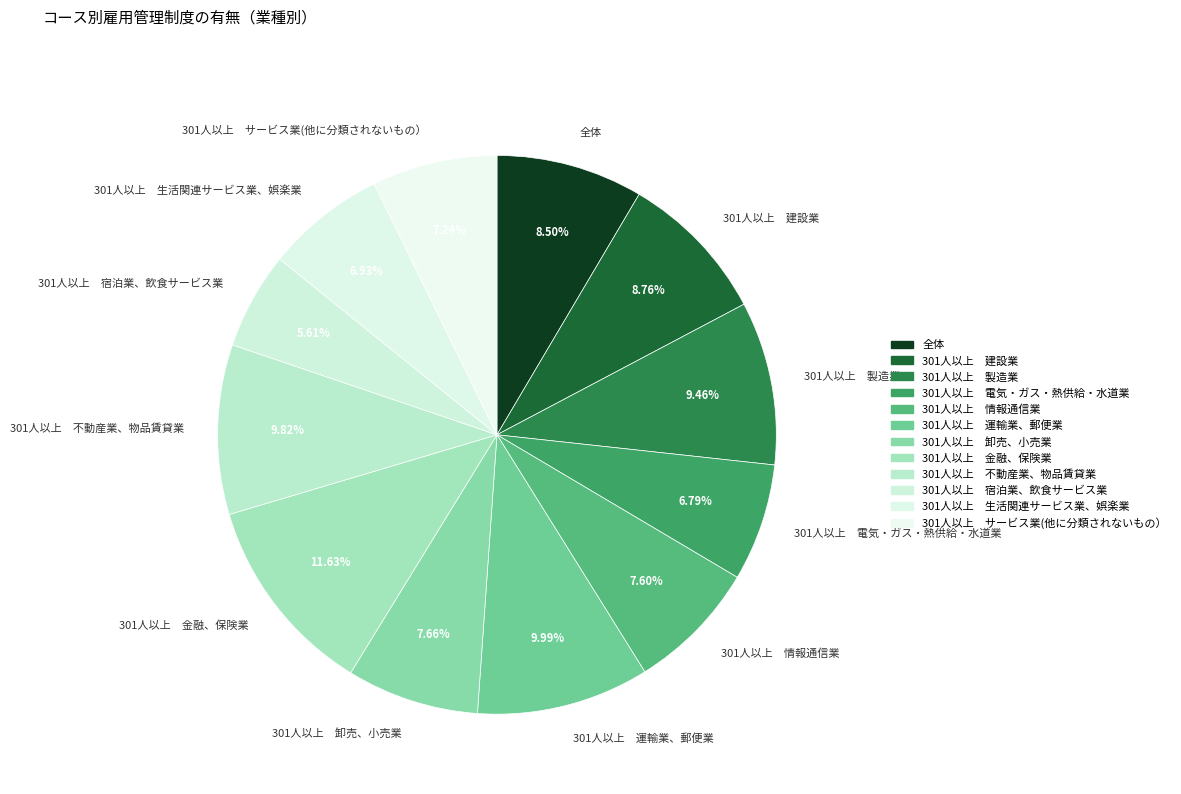

Combined, do 301人以上 卸売、小売業 and 301人以上 建設業 account for over 50%?

No